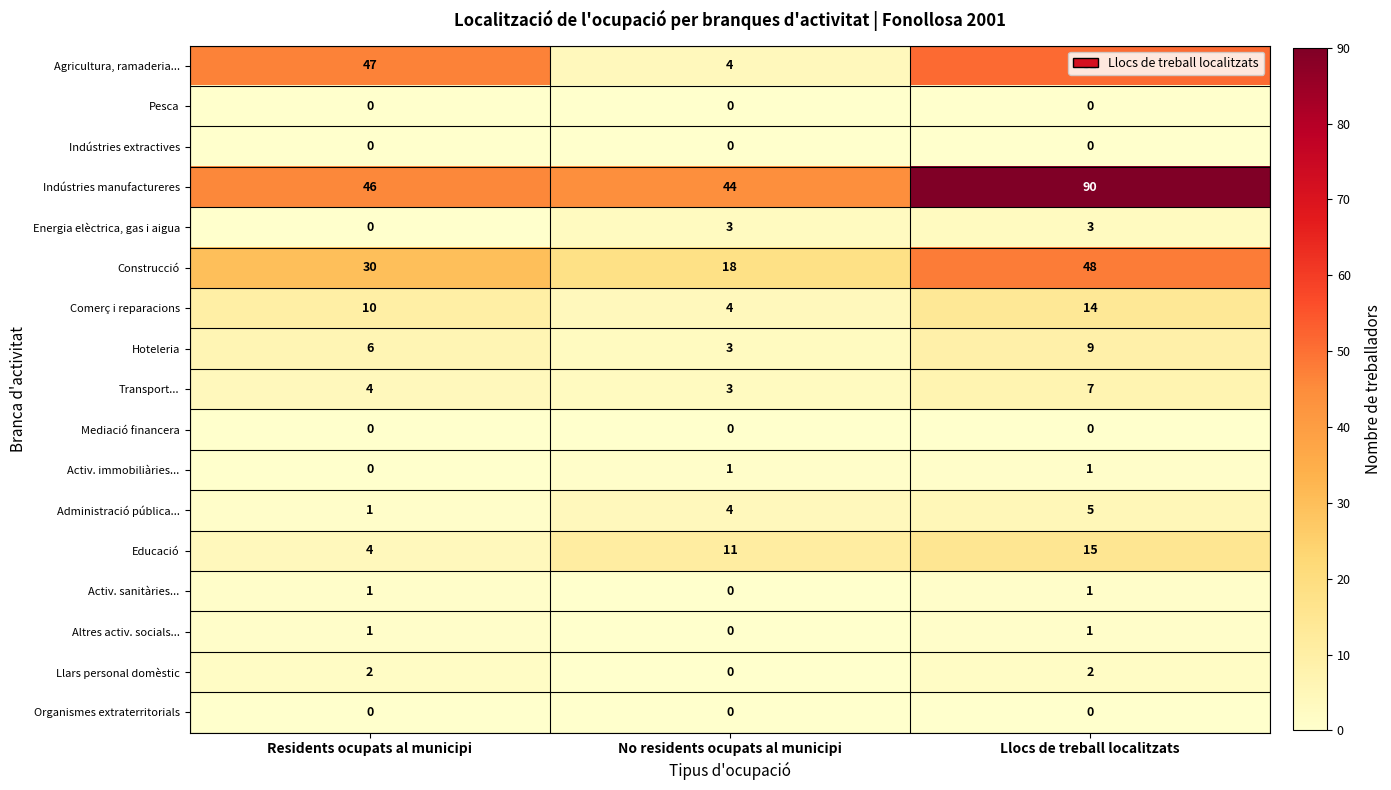

Count the Energia elèctrica, gas i aigua values in the range 0 to 3.

3